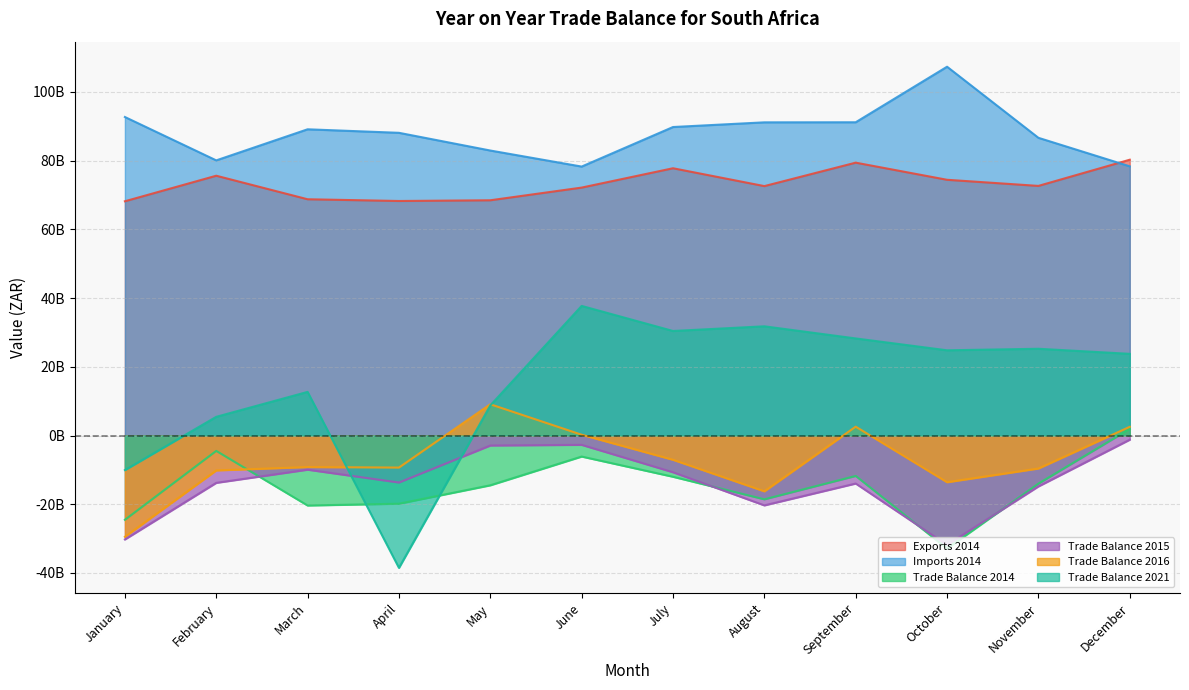

How many intersections are there between Imports 2014 and Exports 2014?

1